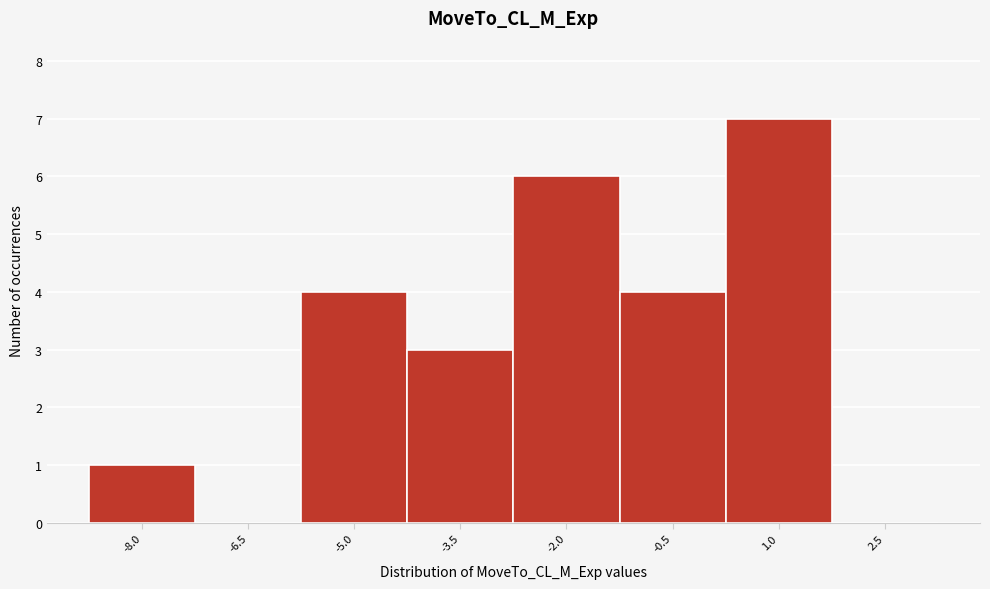

Reading right to left, extract all data points from this chart.

2.5=0	1.0=7	-0.5=4	-2.0=6	-3.5=3	-5.0=4	-6.5=0	-8.0=1